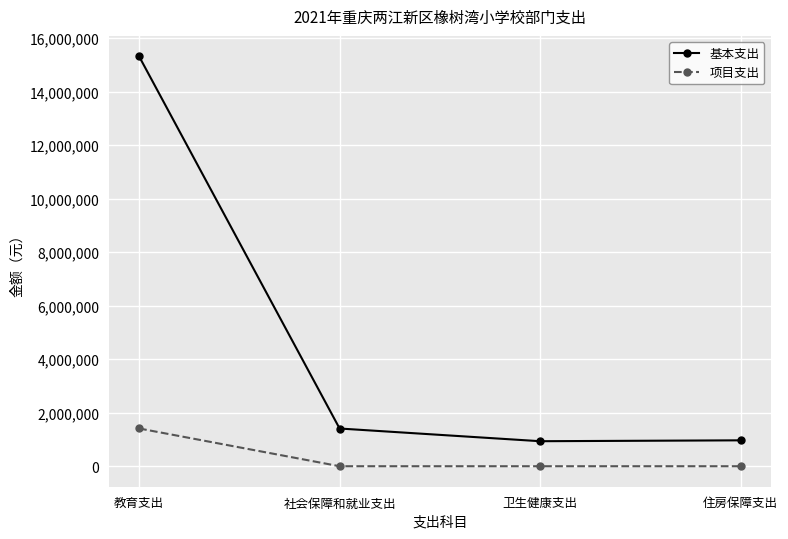

At how many categories does at least one series exceed 3032601?

1